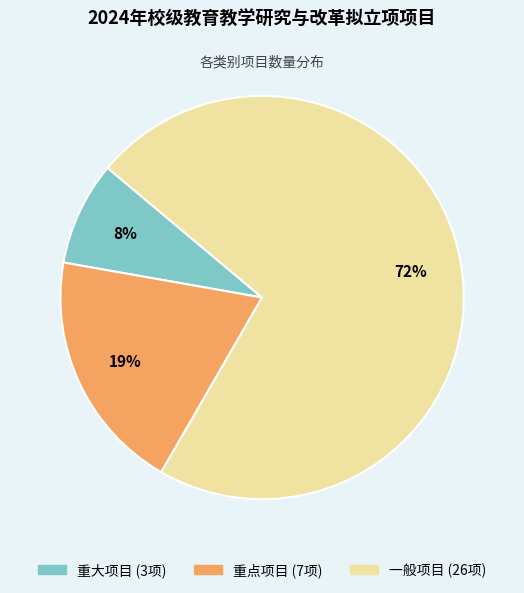

Rank the categories by value from highest to lowest.

一般项目, 重点项目, 重大项目